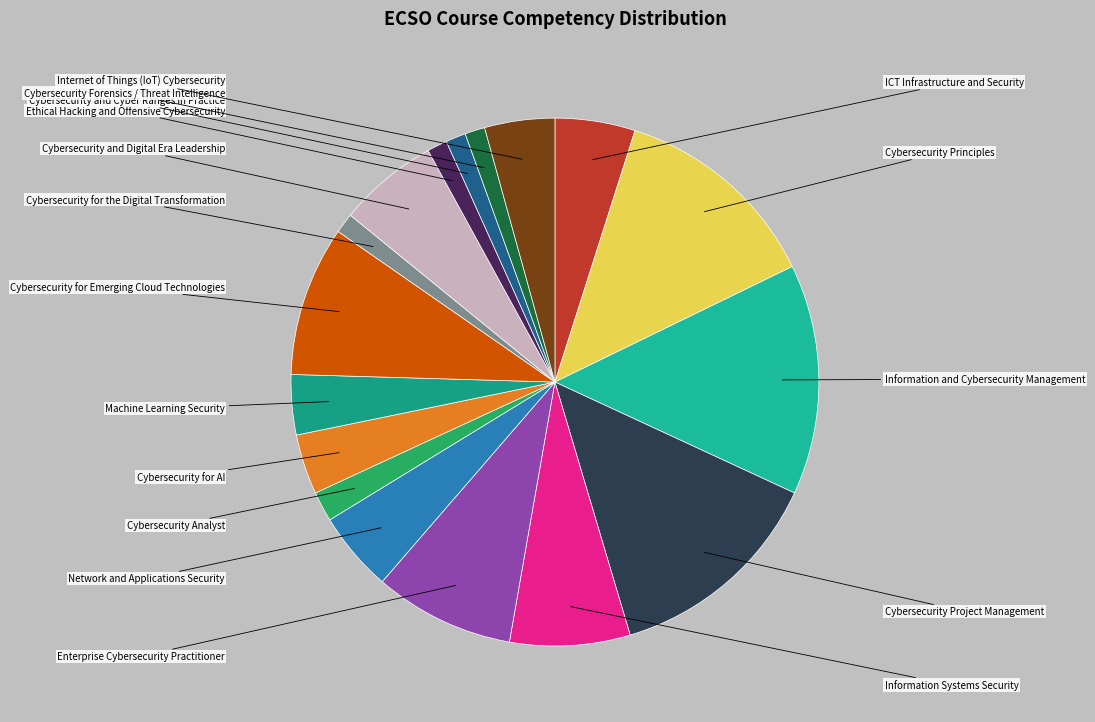

How many segments does this pie chart have?

17